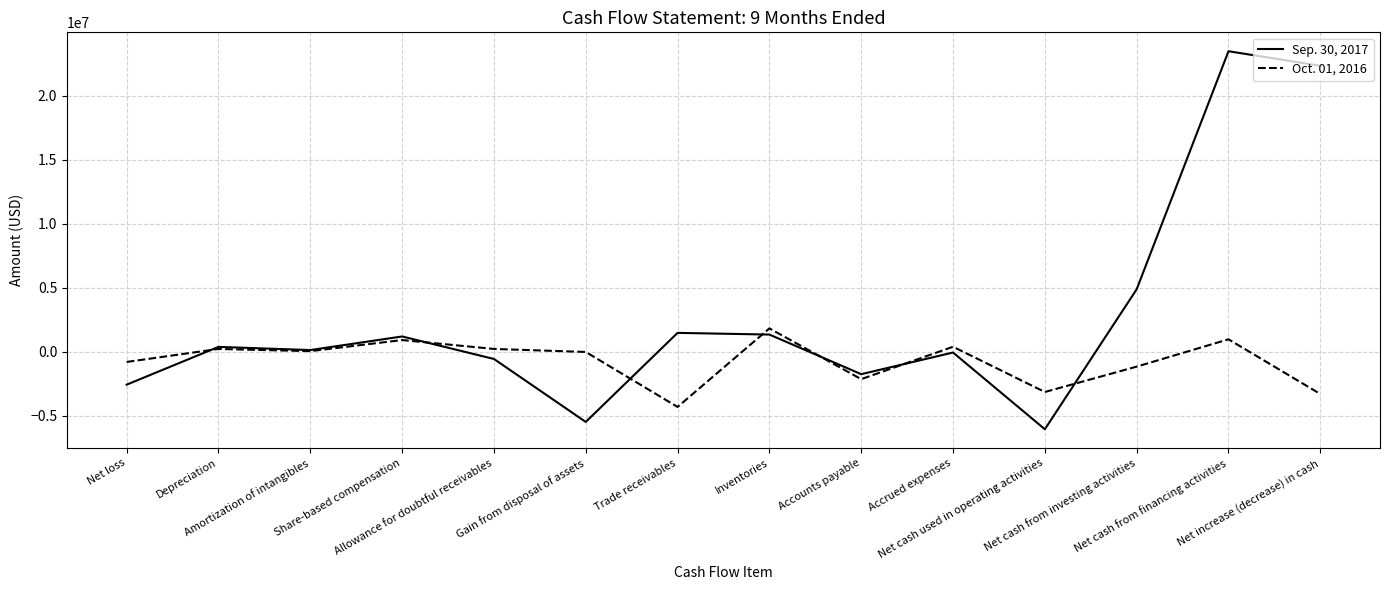

Is the value of Oct. 01, 2016 at Trade receivables greater than the value of Sep. 30, 2017 at Depreciation?

No